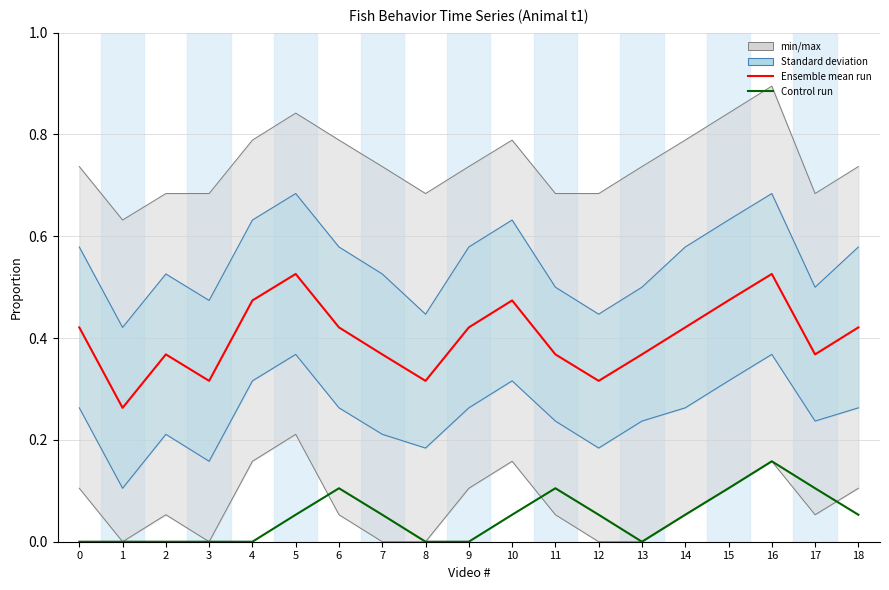

How many interior local valleys does the Ensemble mean run series have?

5